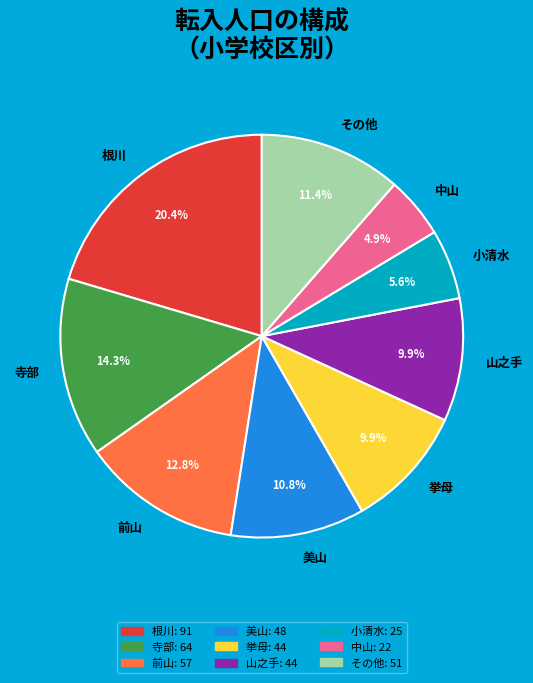

What is the largest slice in the pie chart?

根川